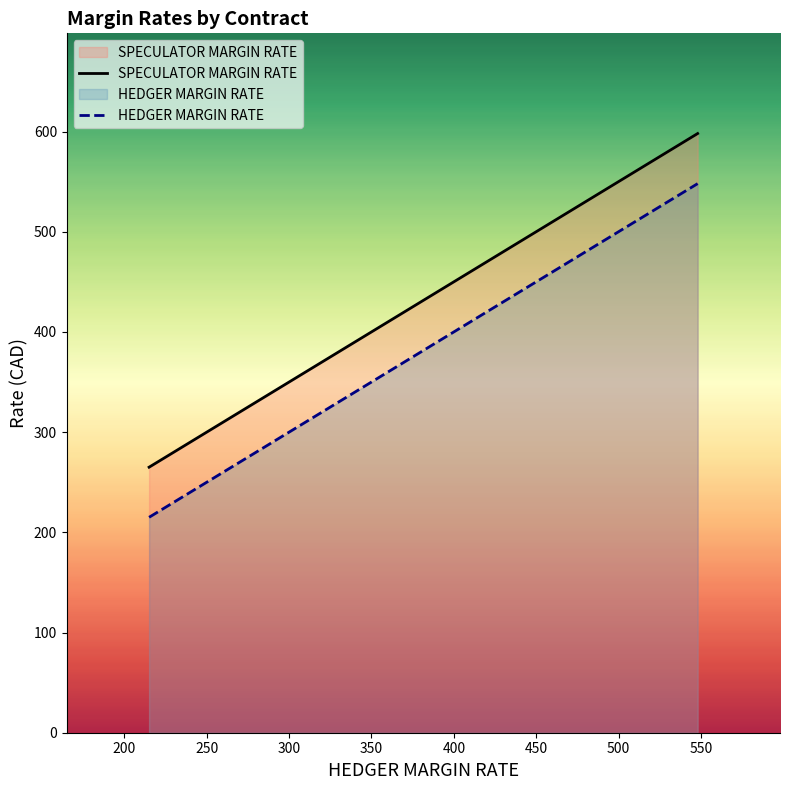

What is the sum of all HEDGER MARGIN RATE values?

8523